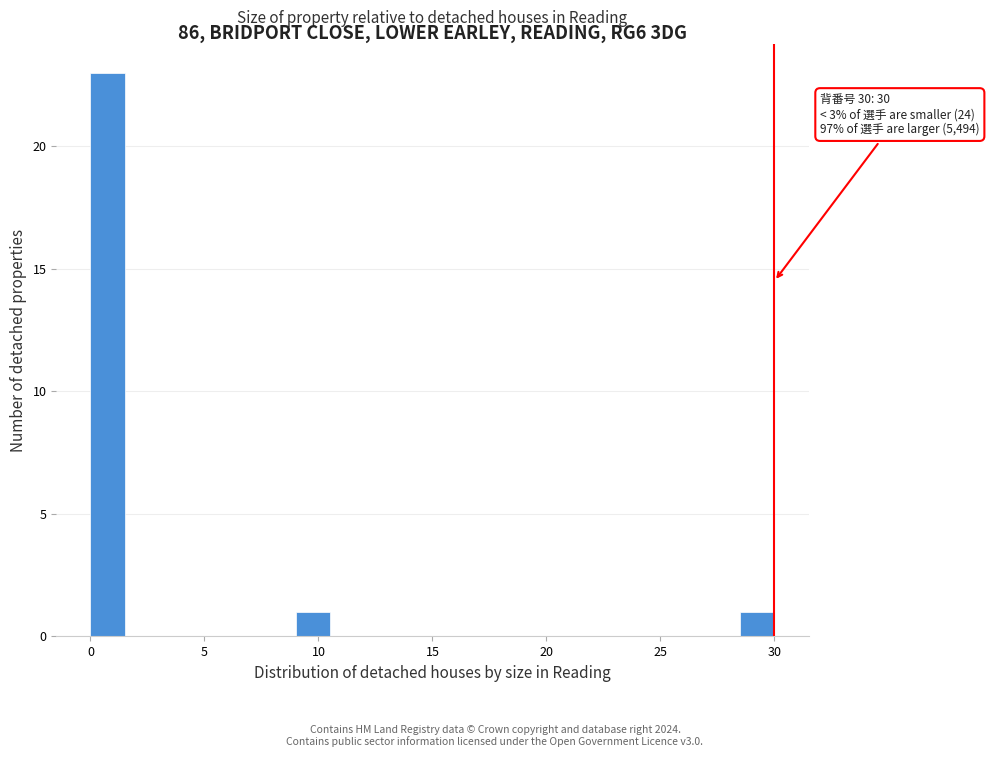

Read against the x-axis, roughly where is the centre of the tallest bar?

1.0